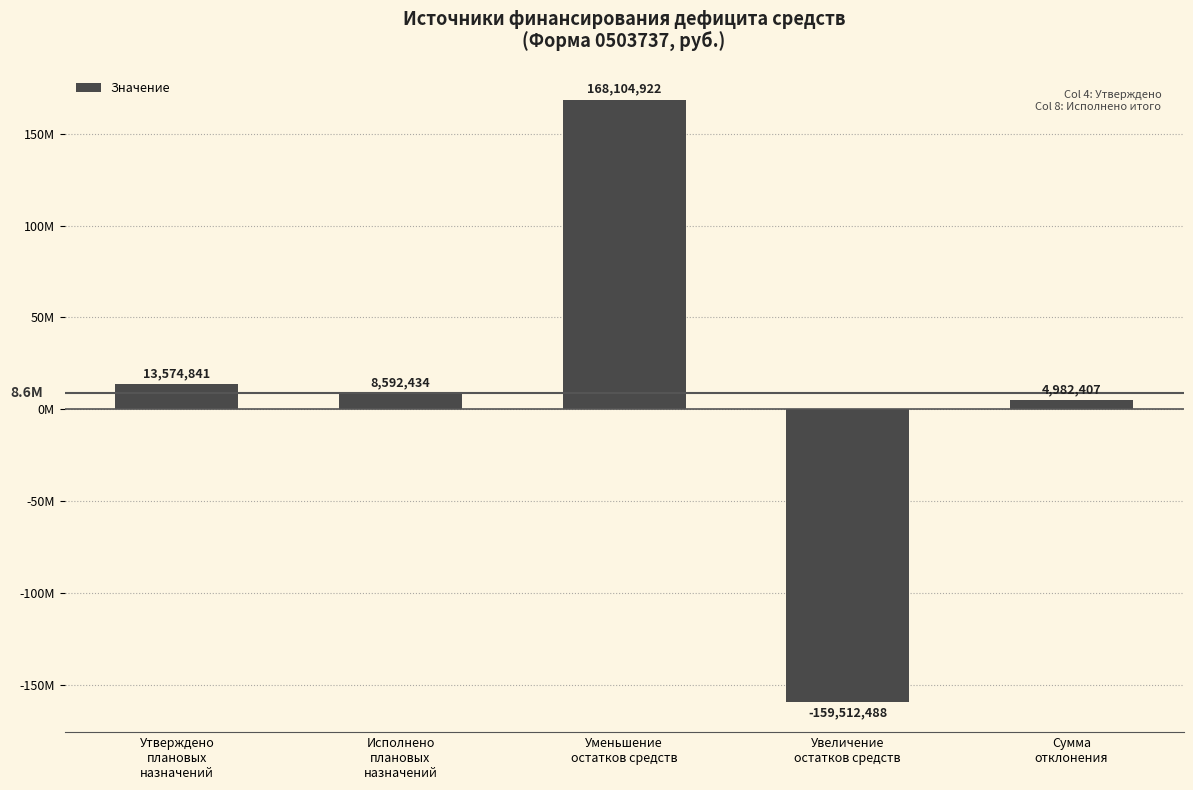

Which category has the highest value across all series?

Уменьшение
остатков средств